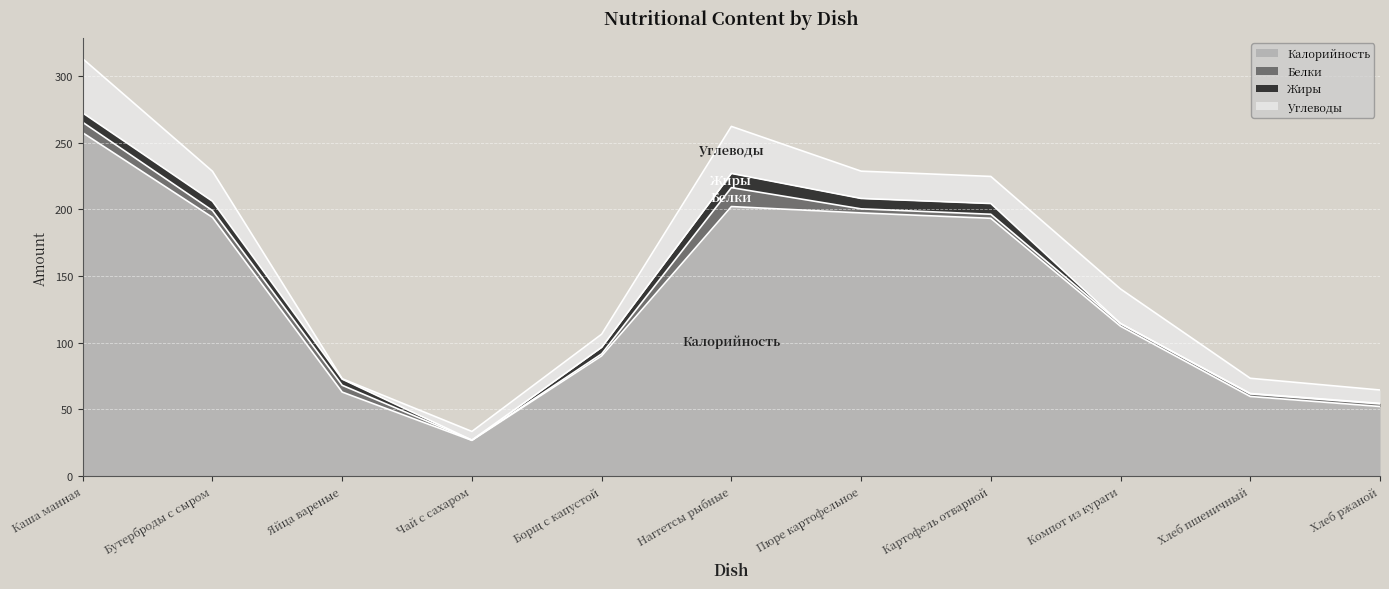

Which category has the highest value in the Белки series?

Наггетсы рыбные